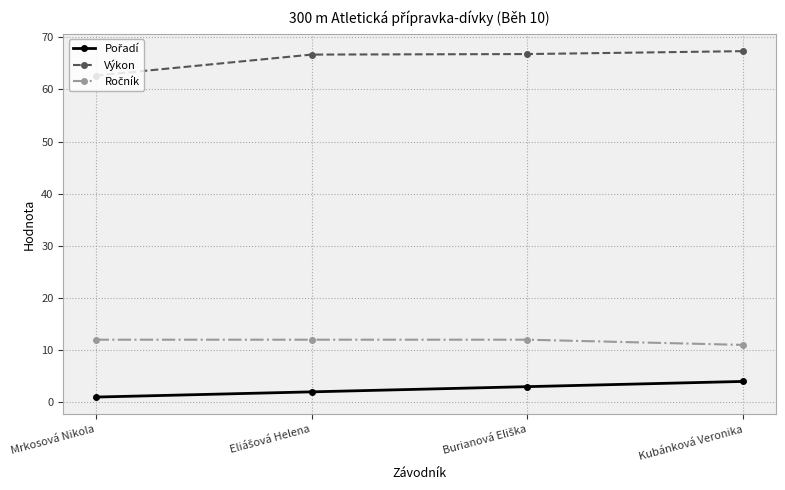

Count the number of data series in this chart.

3